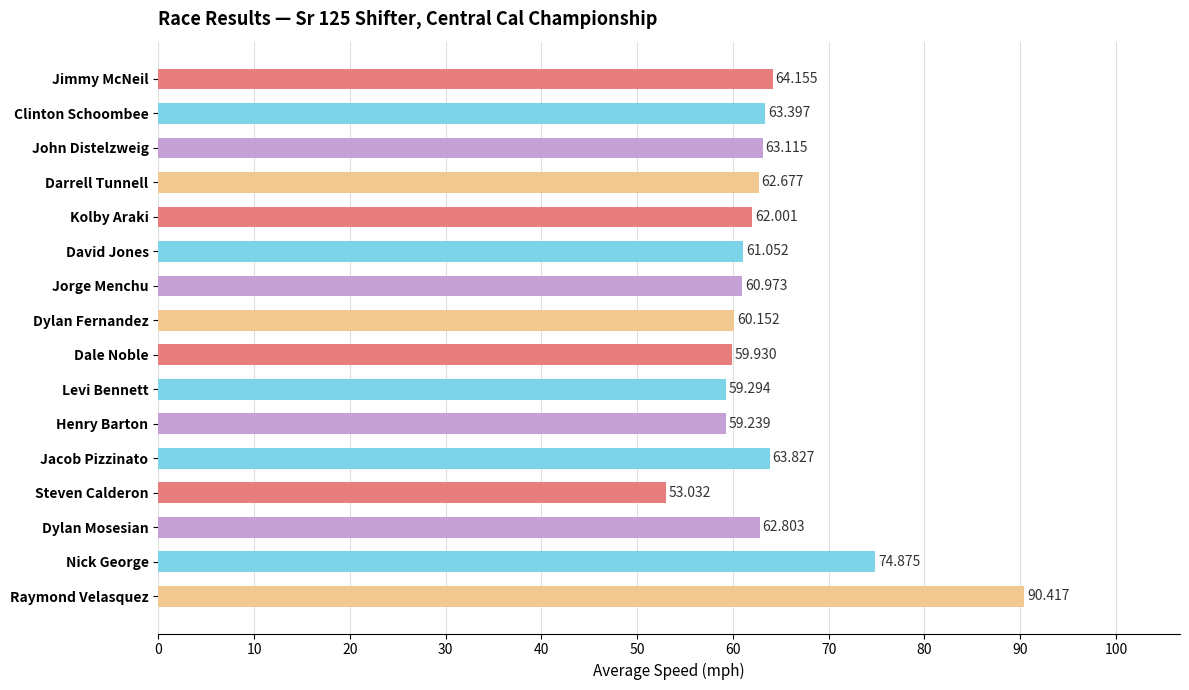

Which has a higher value, Henry Barton or Levi Bennett?

Levi Bennett